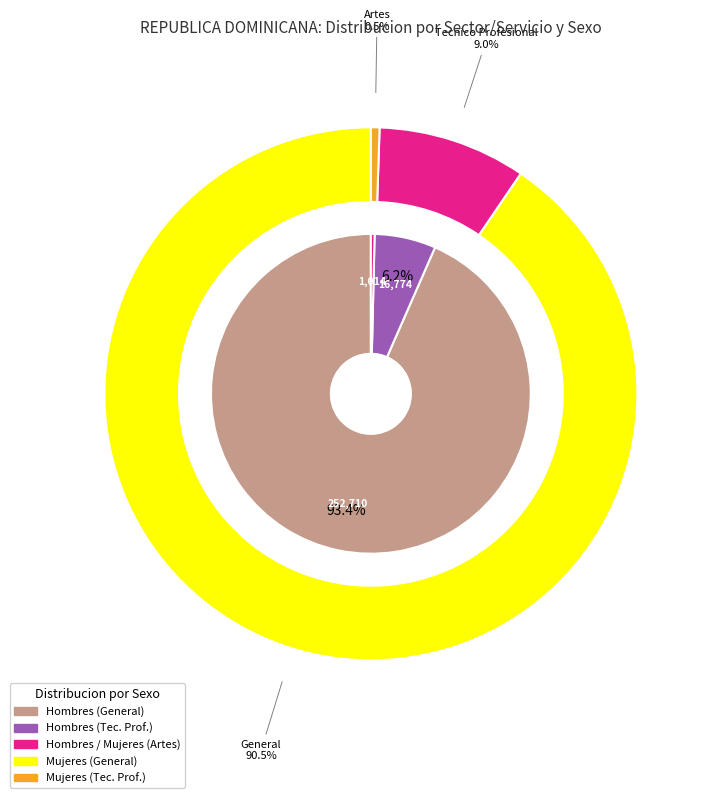

Count the number of slices in the pie.

3